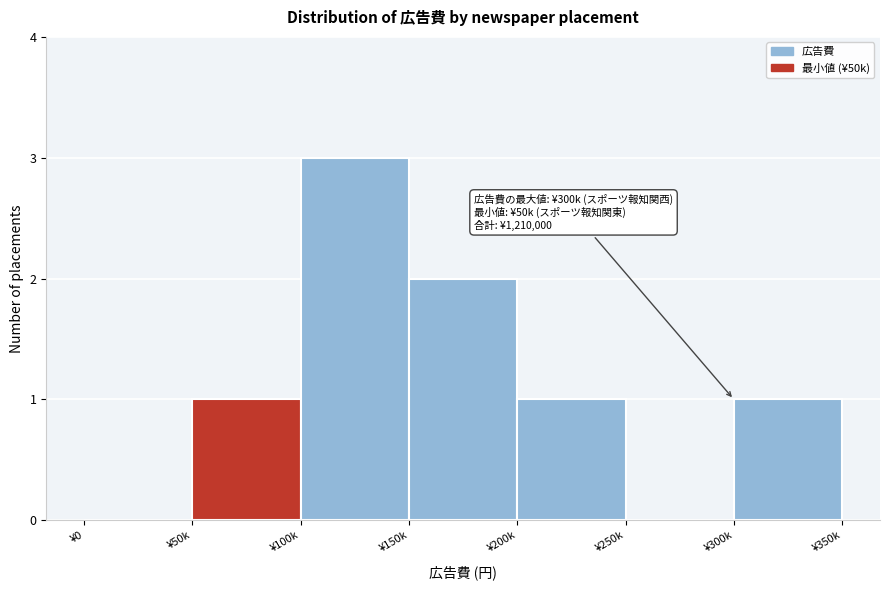

Reading right to left, extract all data points from this chart.

¥300k=1	¥250k=0	¥200k=1	¥150k=2	¥100k=3	¥50k=1	¥0=0